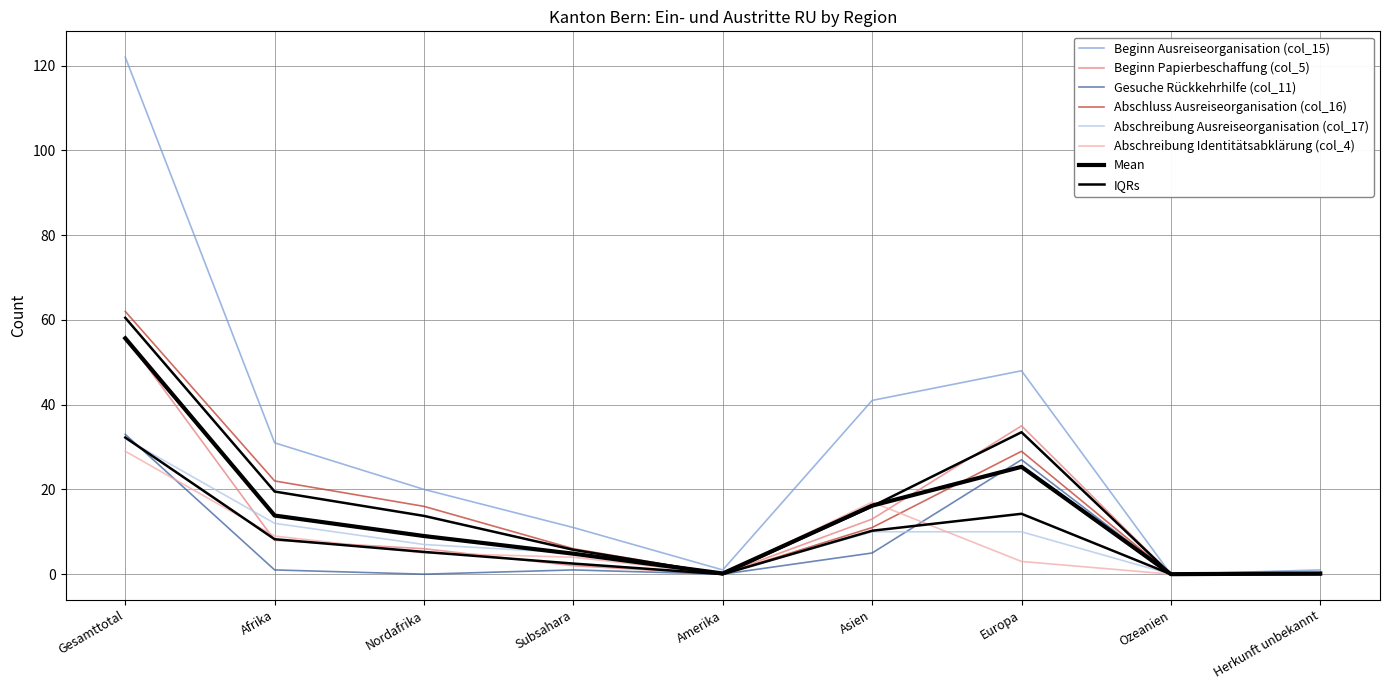

True or false: Beginn Ausreiseorganisation (col_15) and Gesuche Rückkehrhilfe (col_11) cross at least once.

False